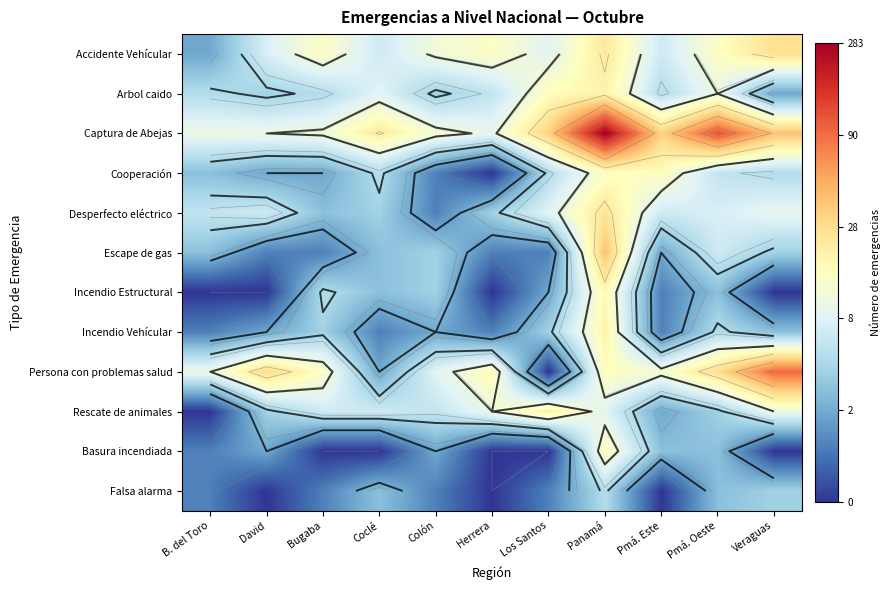

At Panamá, list the series in order from smallest to largest.

Falsa alarma, Rescate de animales, Cooperación, Persona con problemas salud, Basura incendiada, Incendio Estructural, Arbol caido, Incendio Vehícular, Accidente Vehícular, Desperfecto eléctrico, Escape de gas, Captura de Abejas